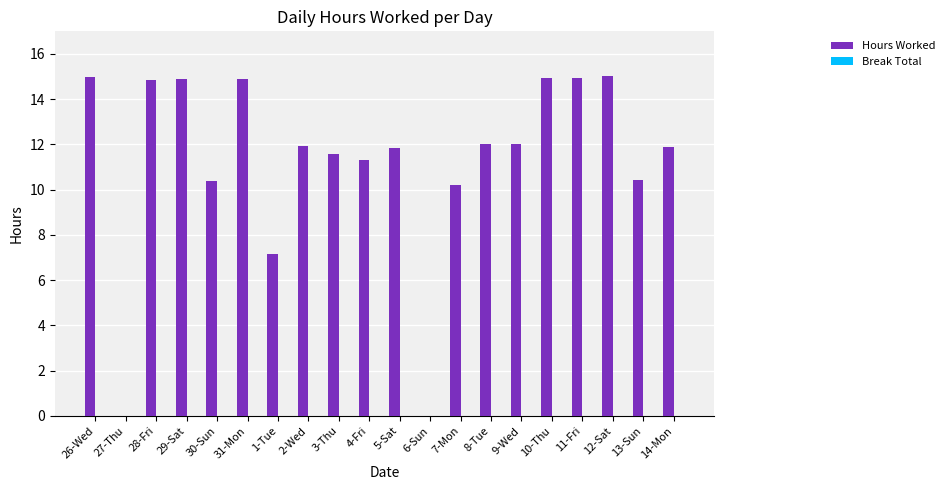

Which has a higher value, 11-Fri or 27-Thu?

11-Fri